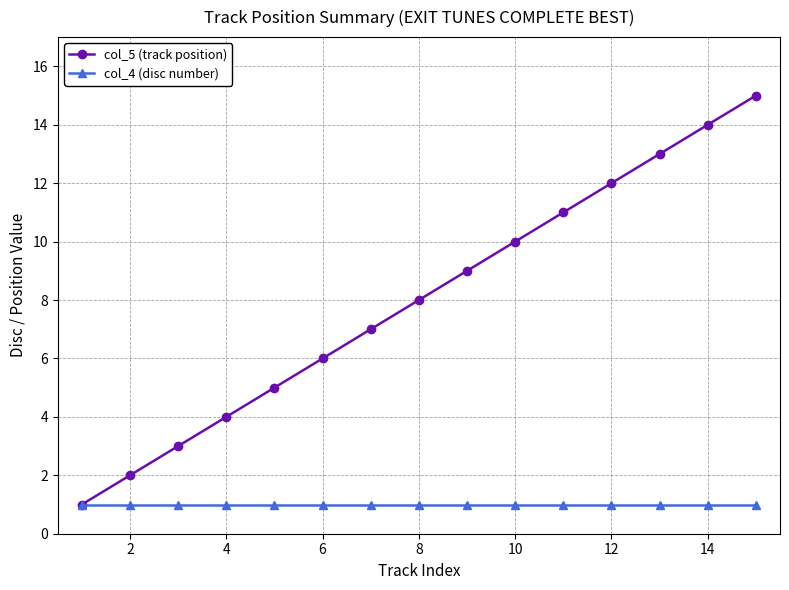

Rank the series by their average value, from lowest to highest.

col_4 (disc number), col_5 (track position)